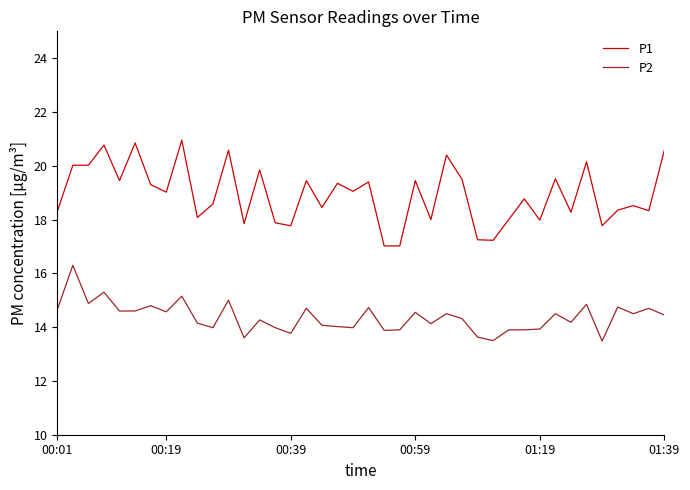

Rank the series by their maximum value, from highest to lowest.

P1, P2